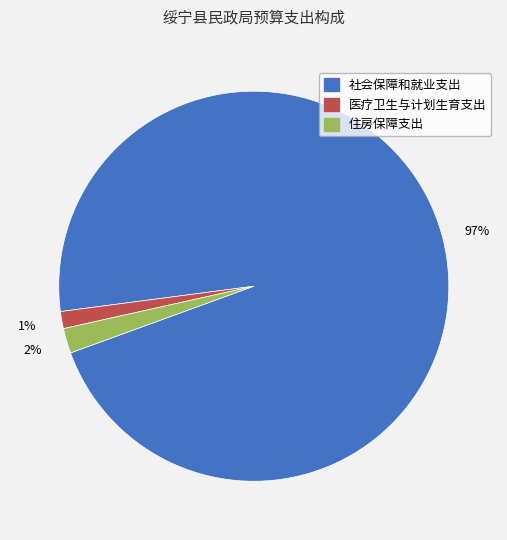

Between 医疗卫生与计划生育支出 and 社会保障和就业支出, which is larger?

社会保障和就业支出